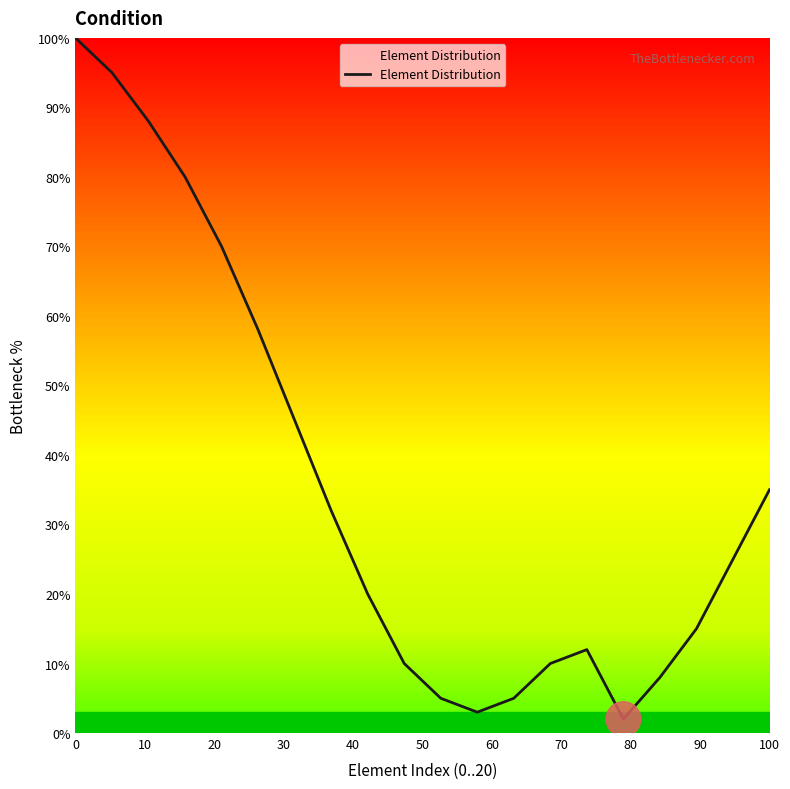

What is the greatest value displayed?

100